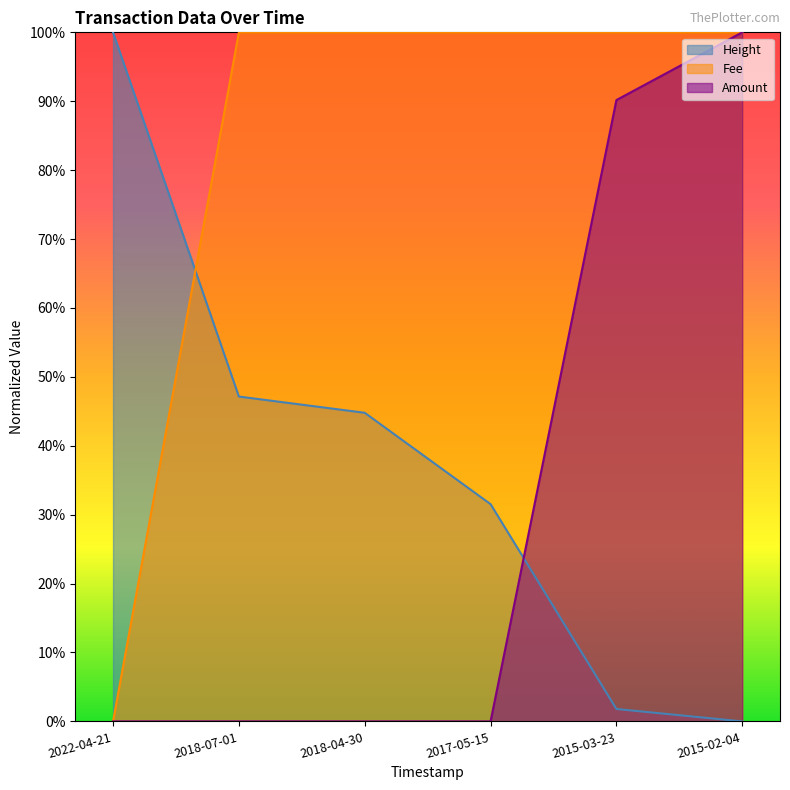

Is it true that Fee equals 67.3 at 2015-02-04?

False